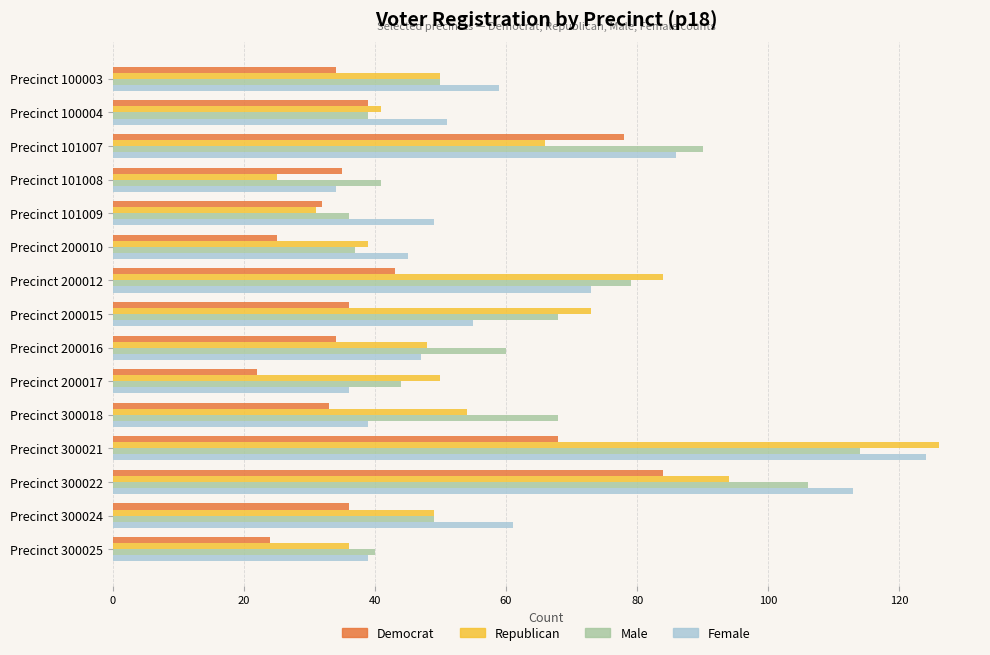

What is the total value across all series at Precinct 101008?

135